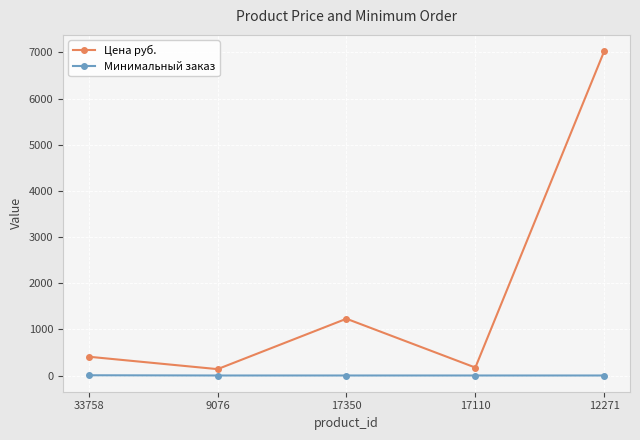

What is the sum of all Цена руб. values?

8980.7